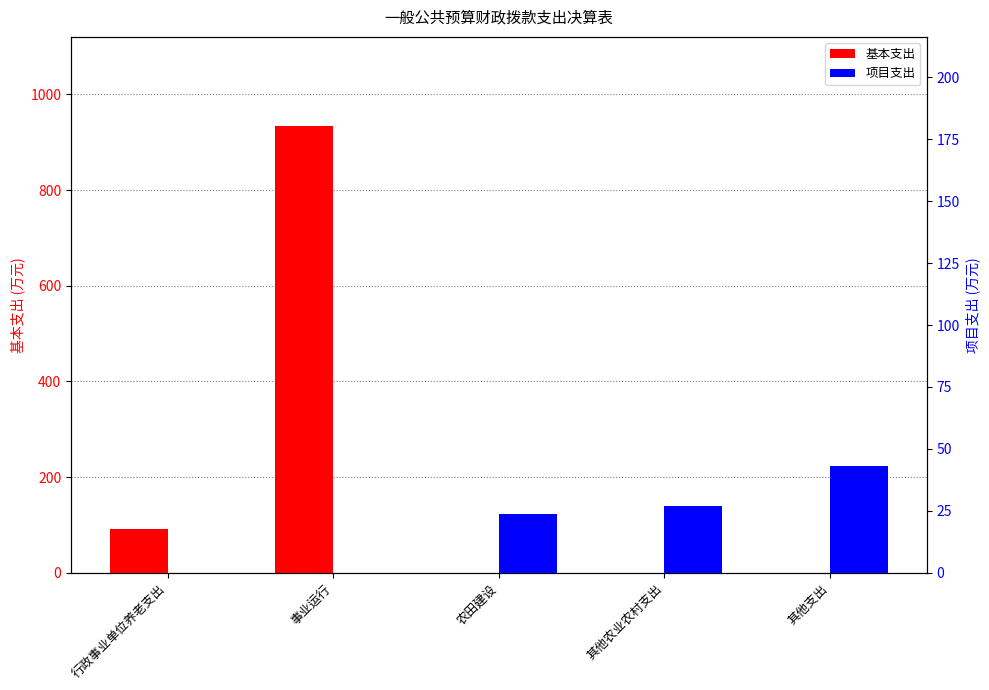

What is the difference between the maximum and second lowest values in the 基本支出 series?

933.6